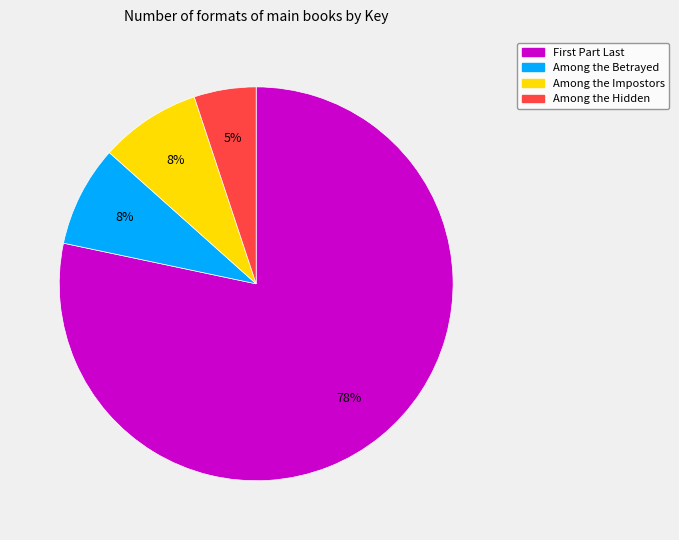

Is it true that Among the Betrayed is 8% of the pie?

True